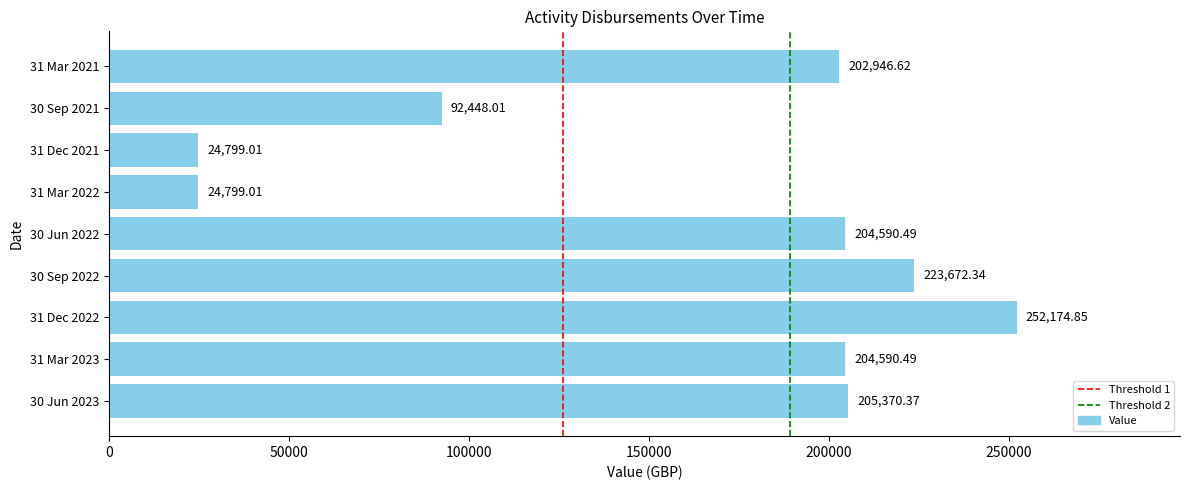

What is the difference between the values at 31 Mar 2023 and 30 Sep 2021?

112142.5